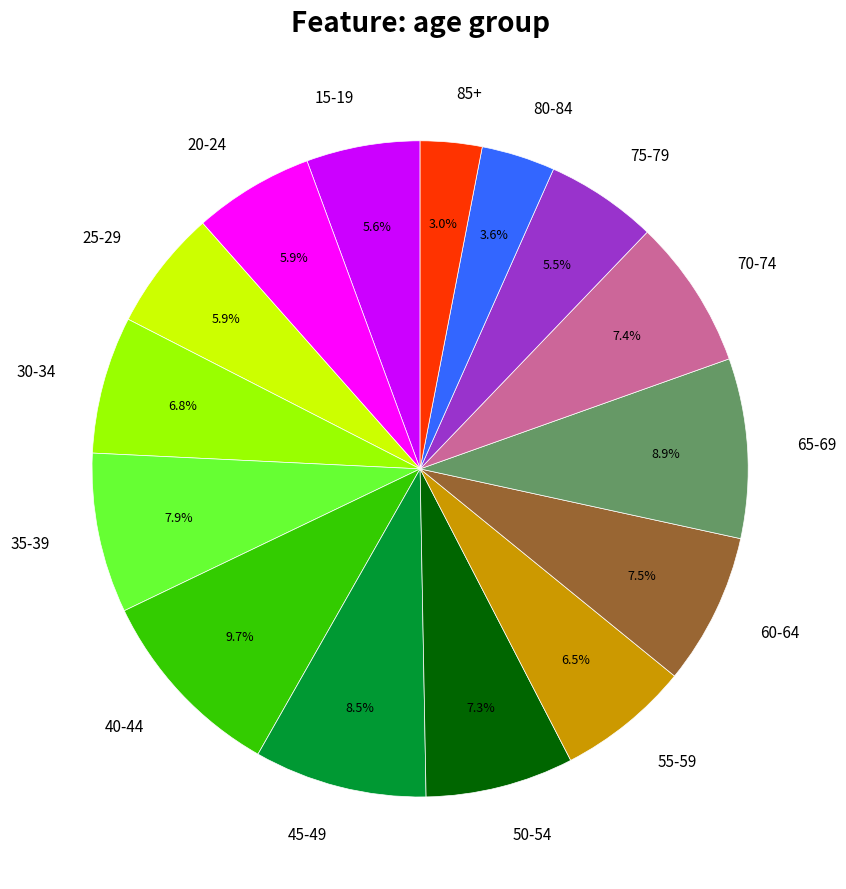

Count the number of slices in the pie.

15